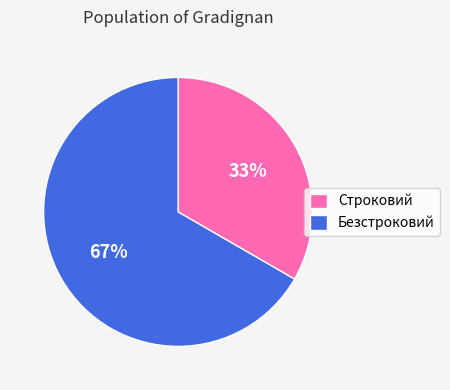

Is it true that Строковий is 27% of the pie?

False